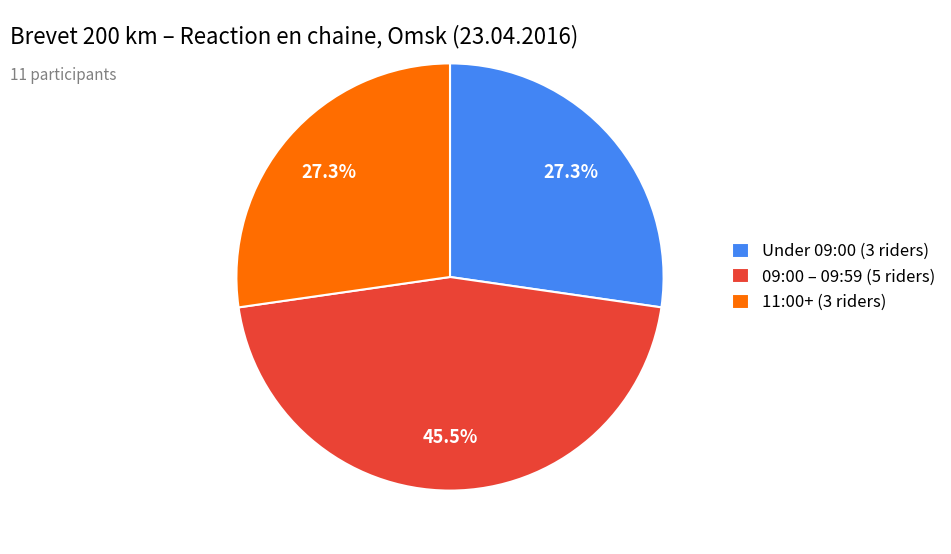

How much of the chart is everything except Under 09:00 (3 riders)?

72.7%